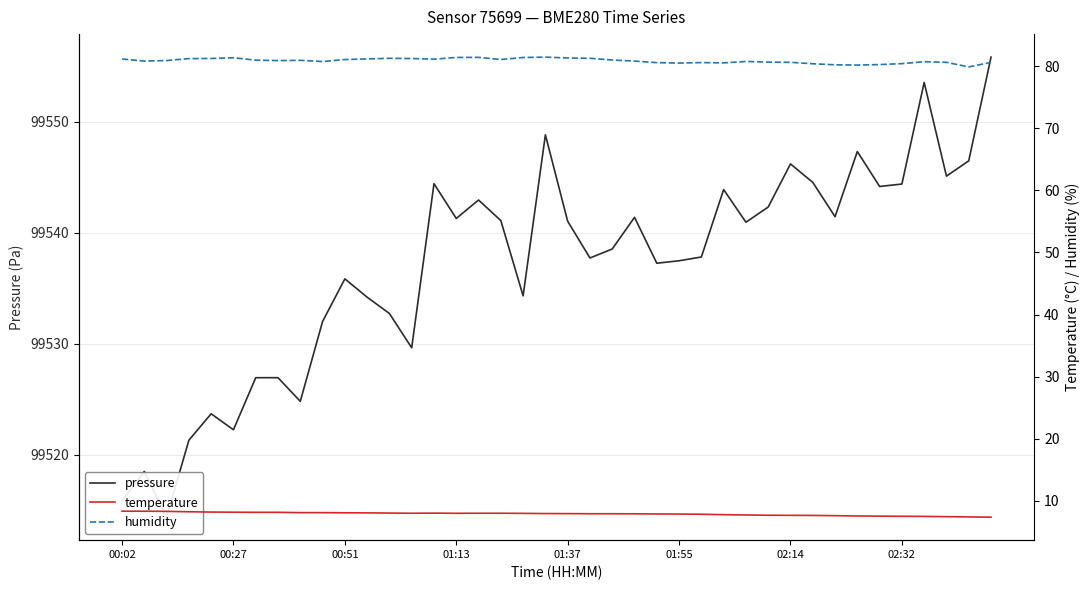

Reading right to left, list all the values displayed in this chart.

pressure: 99555.8	99546.5	99545.1	99553.5	99544.4	99544.2	99547.3	99541.4	99544.5	99546.2	99542.3	99540.9	99543.9	99537.8	99537.5	99537.2	99541.4	99538.5	99537.7	99541.0	99548.8	99534.3	99541.1	99542.9	99541.3	99544.4	99529.6	99532.7	99534.2	99535.8	99532.0	99524.8	99526.9	99526.9	99522.2	99523.7	99521.3	99514.4	99518.5	99515.8
temperature: 7.4	7.4	7.5	7.5	7.5	7.5	7.6	7.6	7.7	7.7	7.7	7.7	7.8	7.8	7.9	7.9	7.9	7.9	7.9	7.9	8.0	8.0	8.0	8.0	8.0	8.0	8.0	8.0	8.1	8.1	8.1	8.1	8.2	8.2	8.2	8.2	8.2	8.3	8.3	8.3
humidity: 80.6	79.9	80.6	80.7	80.4	80.3	80.2	80.2	80.4	80.6	80.7	80.8	80.5	80.6	80.5	80.6	80.8	81.0	81.3	81.3	81.5	81.4	81.1	81.4	81.4	81.1	81.2	81.3	81.2	81.1	80.8	80.9	80.9	81.0	81.4	81.2	81.2	80.9	80.8	81.2